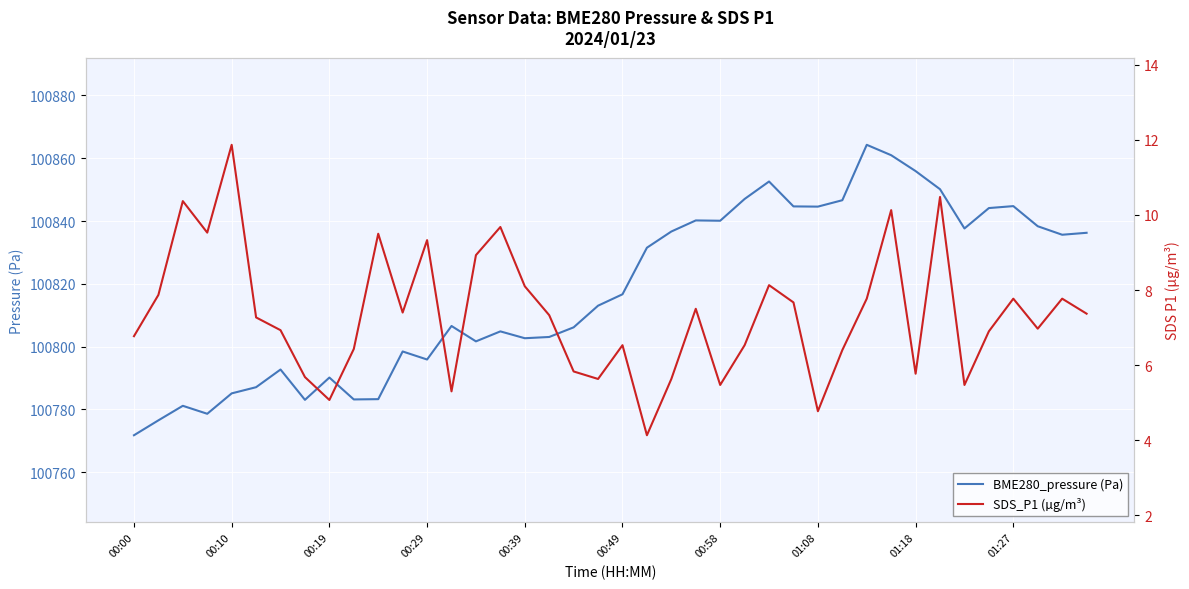

What is the minimum value for BME280_pressure (Pa)?

100771.8